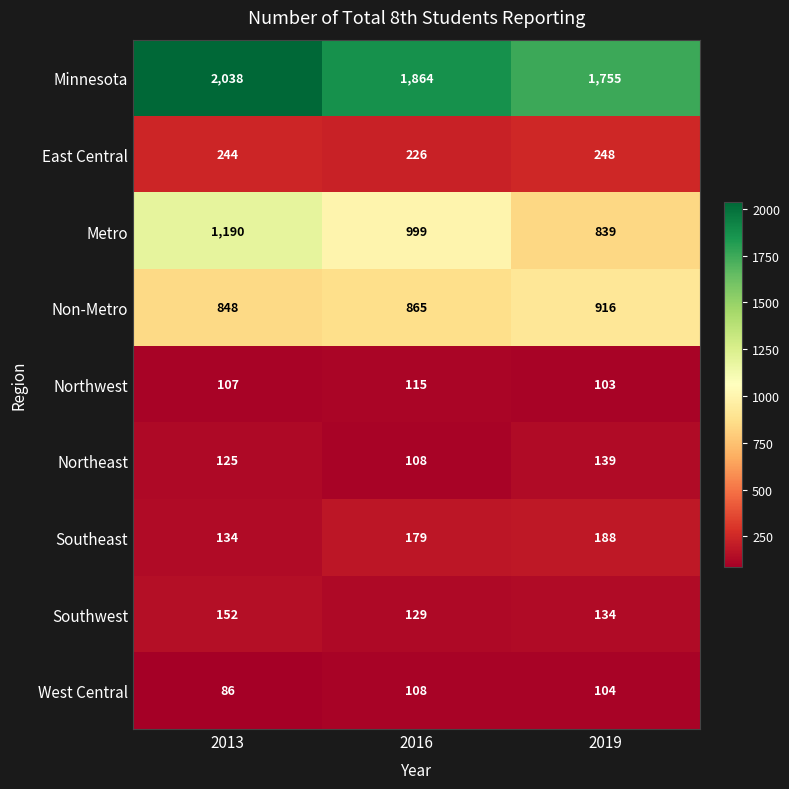

Read the Northeast value at 2013.

125